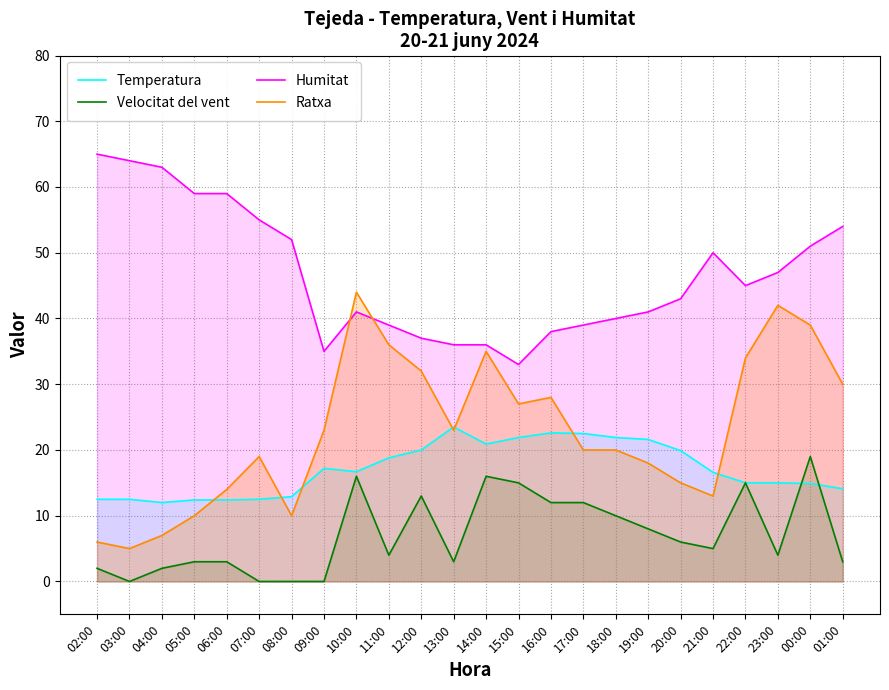

What is the minimum value for Ratxa?

5.0